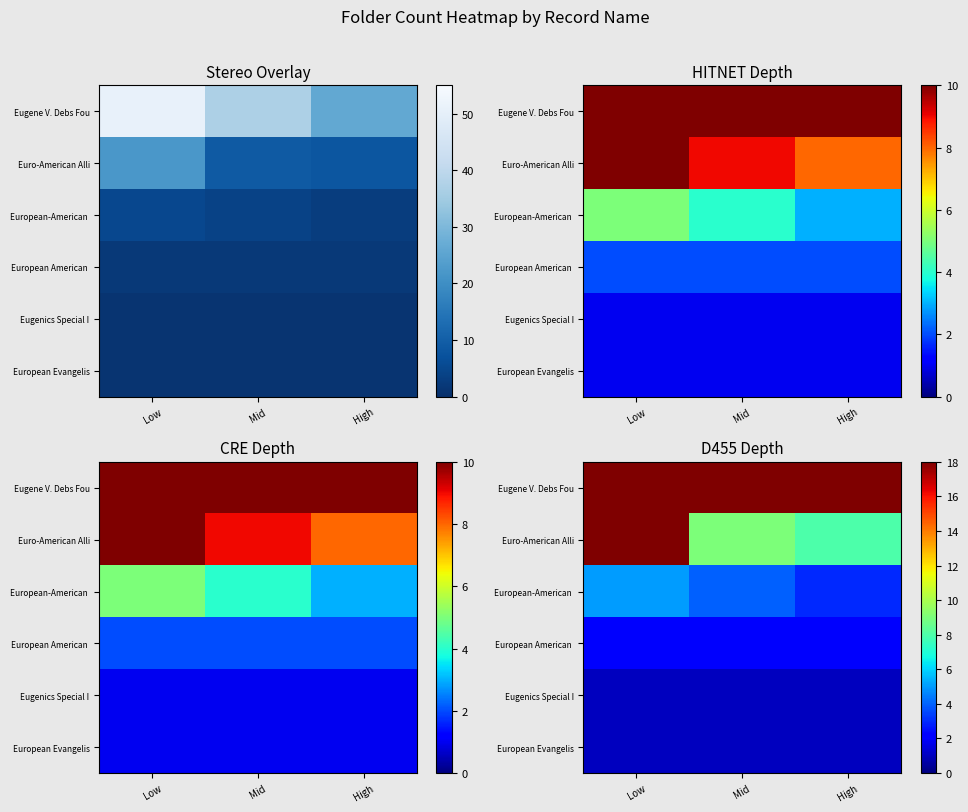

What is the total value across all series at Low?

82